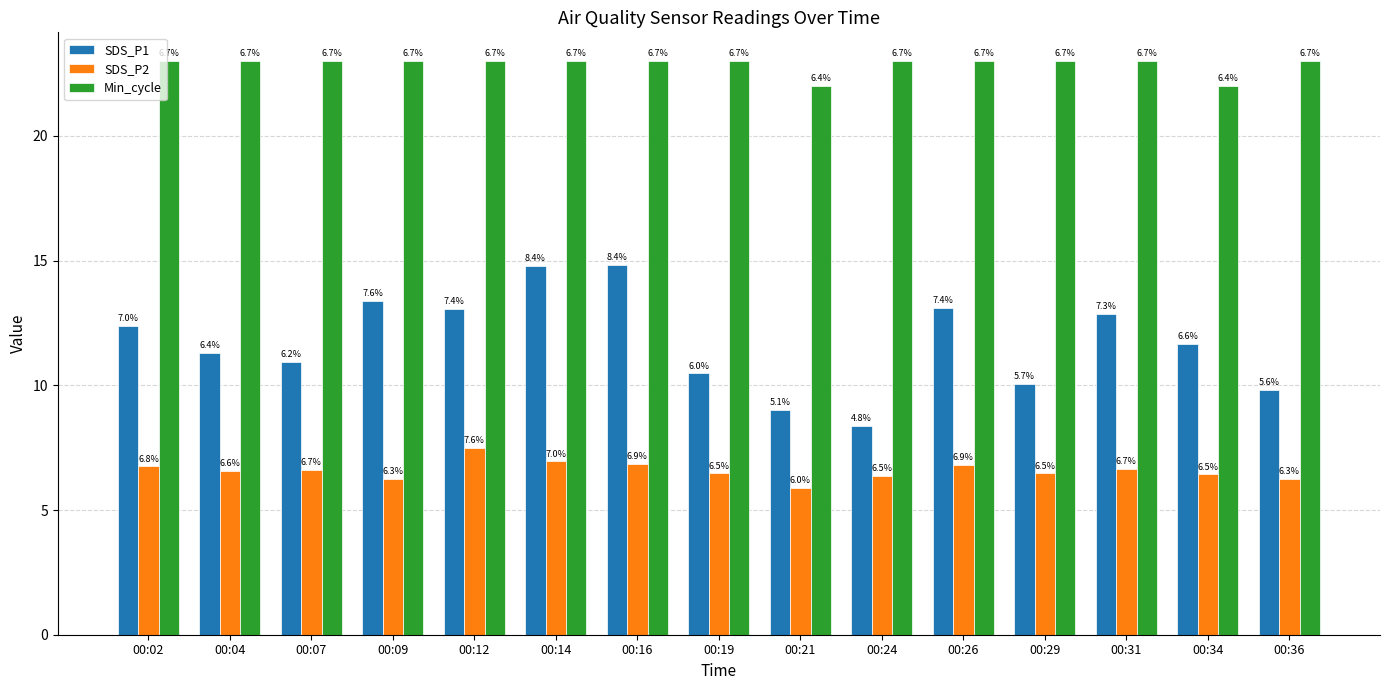

What is the sum of the SDS_P1 values at 00:07 and 00:12?

24.0